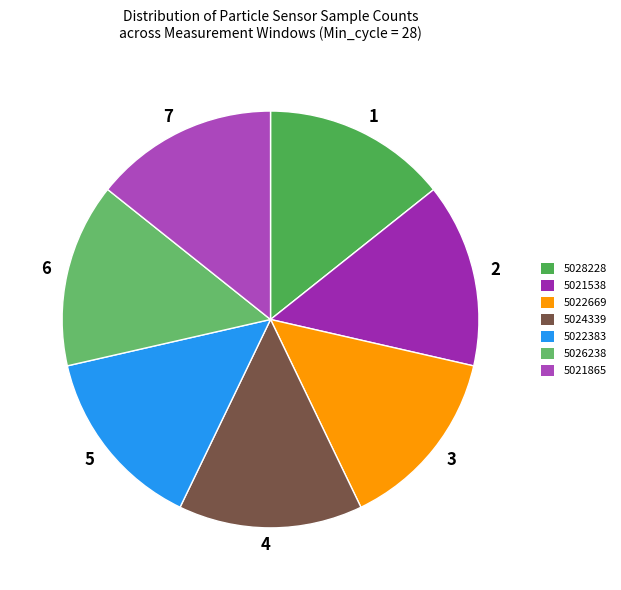

Approximately how many times larger is the value at 4 compared to 5?

1.0